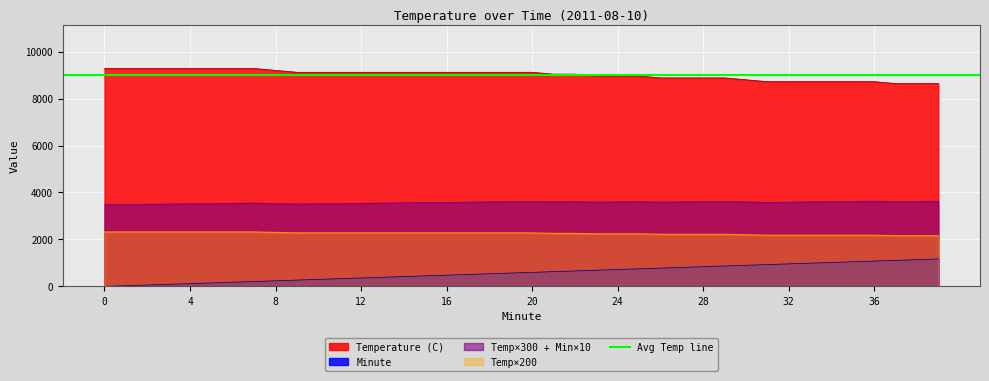

True or false: Temp×200 and Minute cross at least once.

False